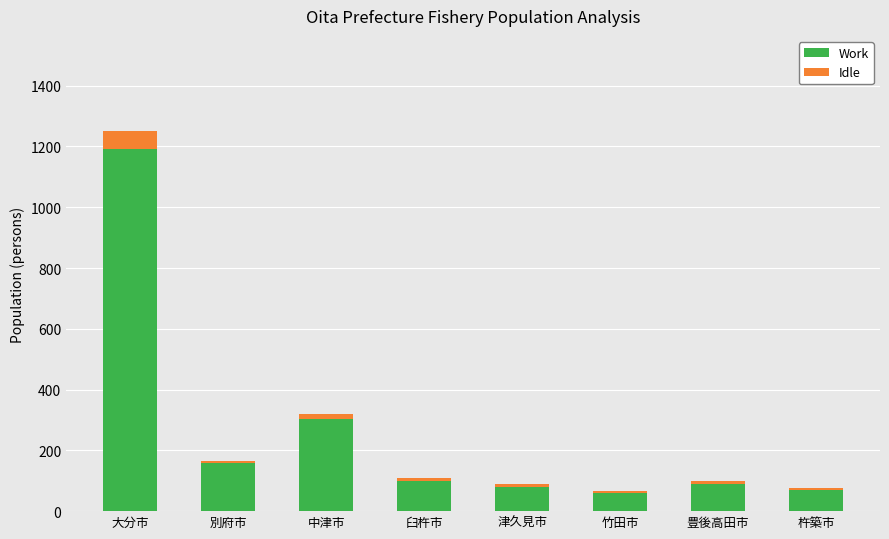

What is the difference between the second highest and second lowest values in the Work series?

233